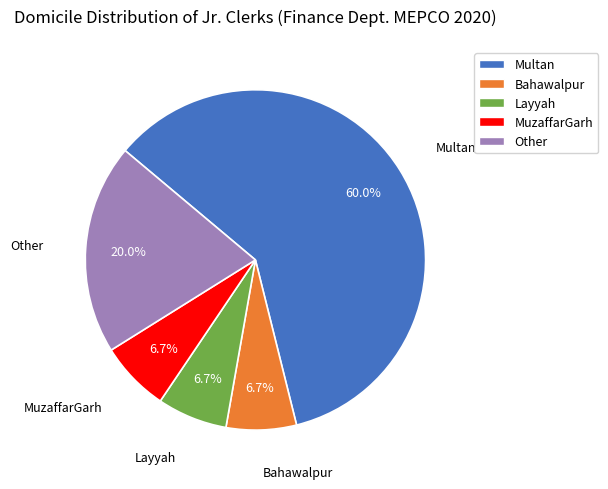

Between Multan and MuzaffarGarh, which is larger?

Multan